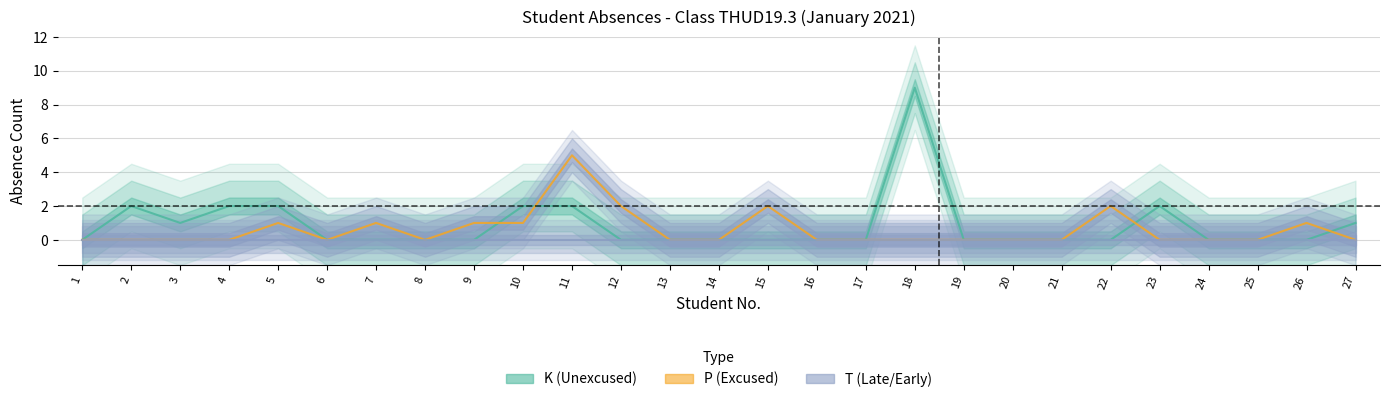

The K (Unexcused) series shows 1 at 23. True or false?

False